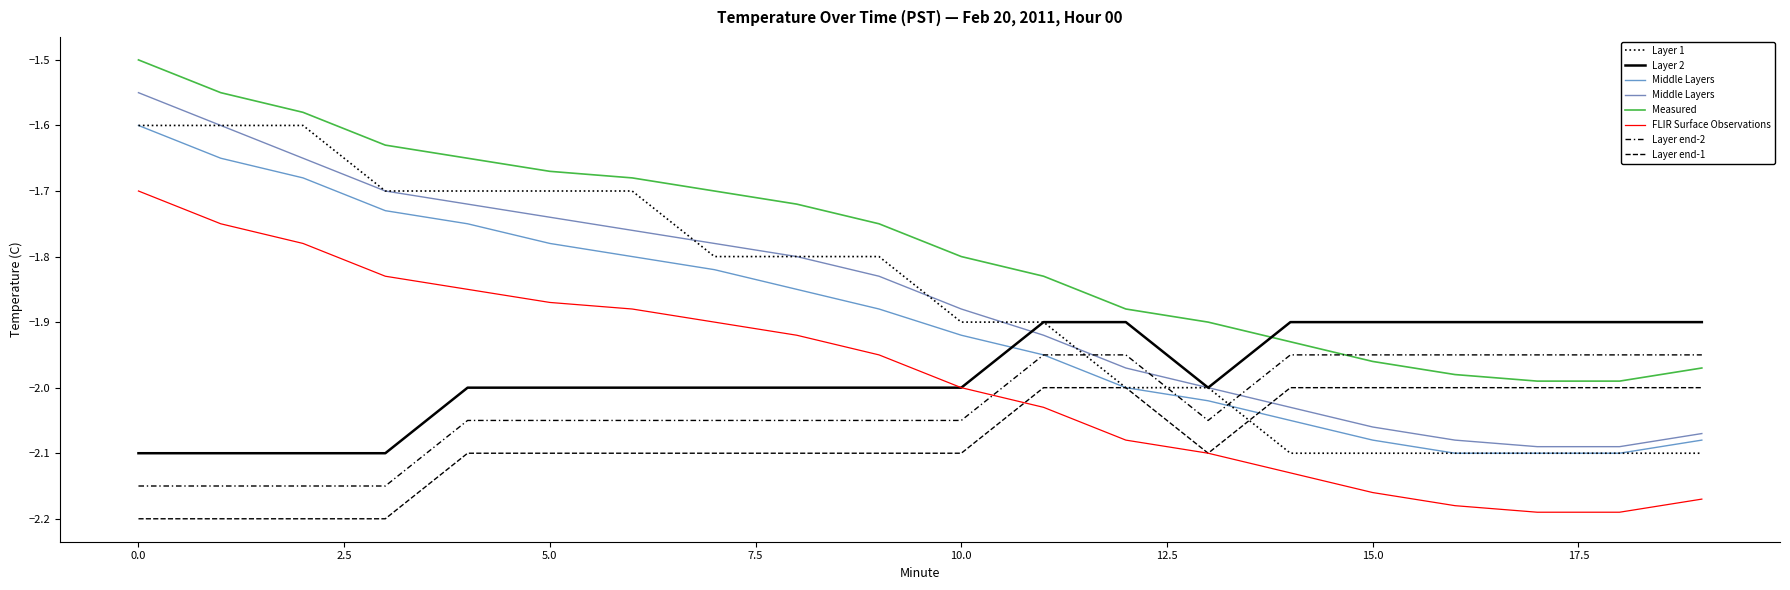

What is the approximate value of Hour 00 (cont) at 18?

-1.9